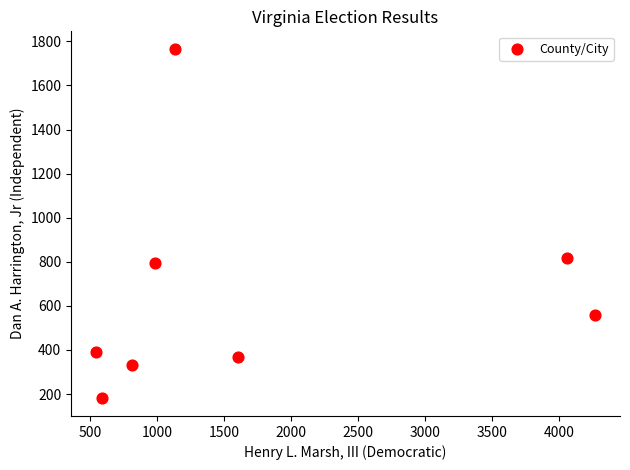

What Y value in the scatter plot is closest to 973?

819